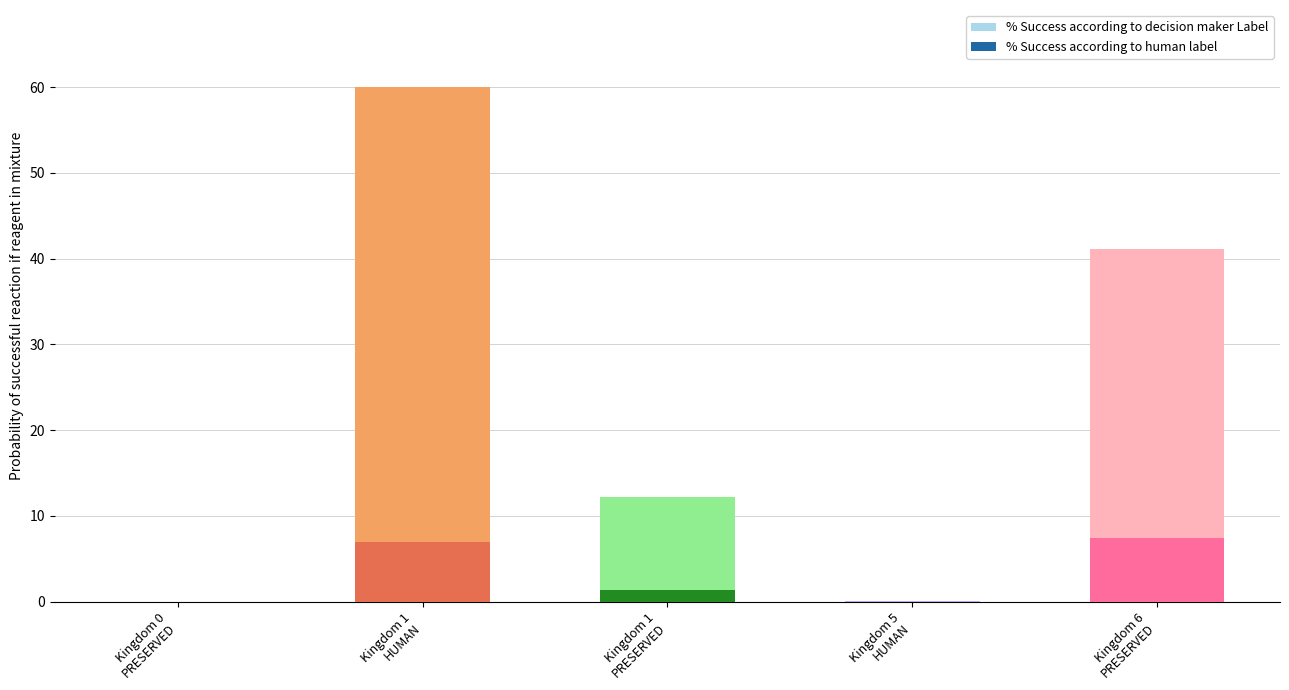

Between Kingdom 0
PRESERVED and Kingdom 6
PRESERVED, which series saw the biggest shift?

% Success according to decision maker Label